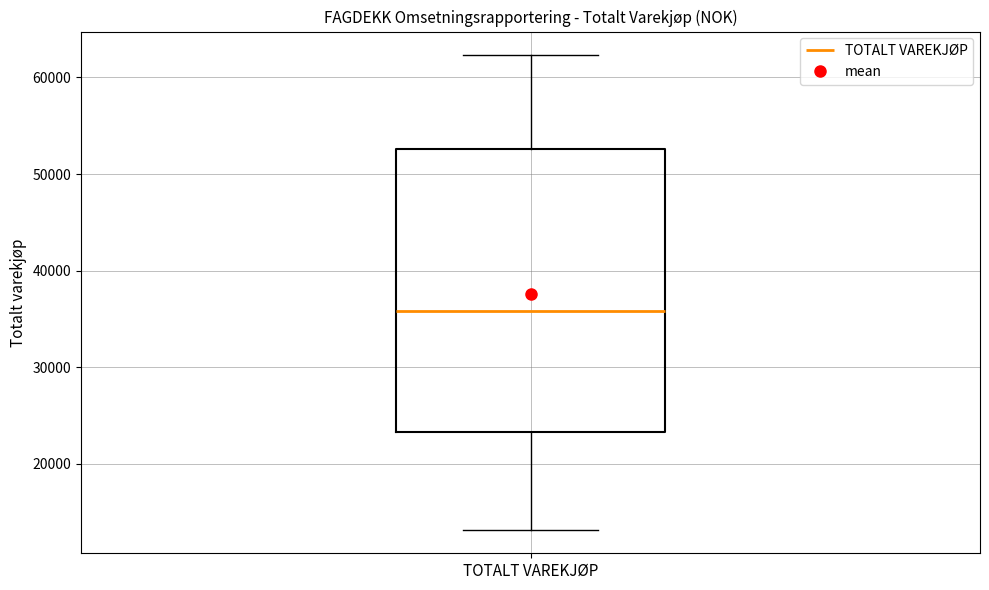

Where does the lower whisker of the box for TOTALT VAREKJØP end on the y-axis? The values are not printed on the chart, so give them approximately, as read against the axis.

13000